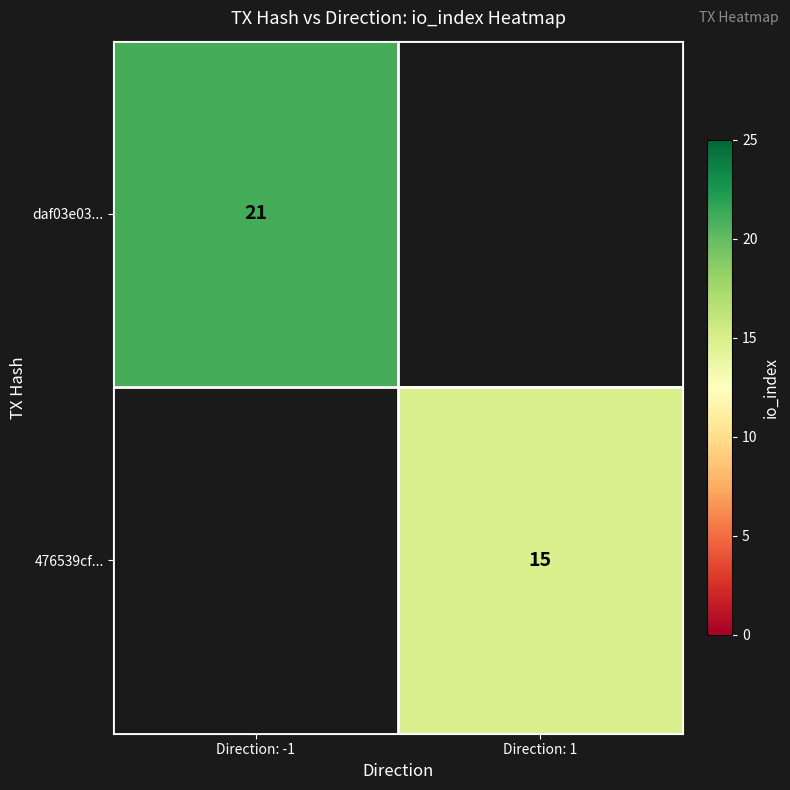

Is the value of 476539cf... at Direction: 1 greater than the value of daf03e03... at Direction: -1?

No